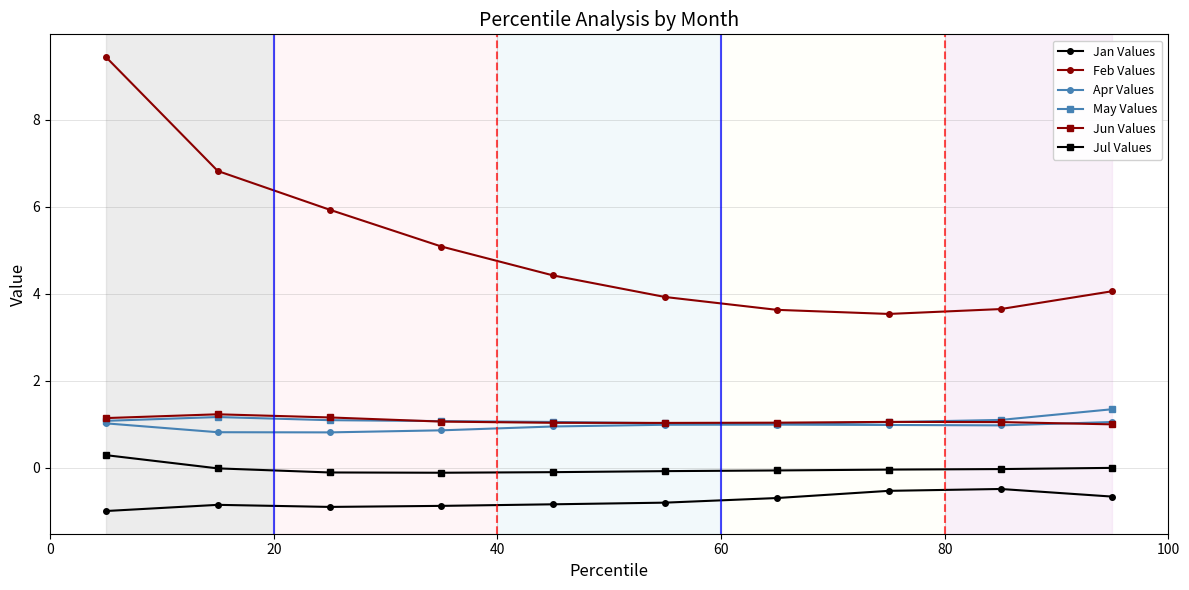

What is the value of the Jun Values point at the 6th from the left?

1.0